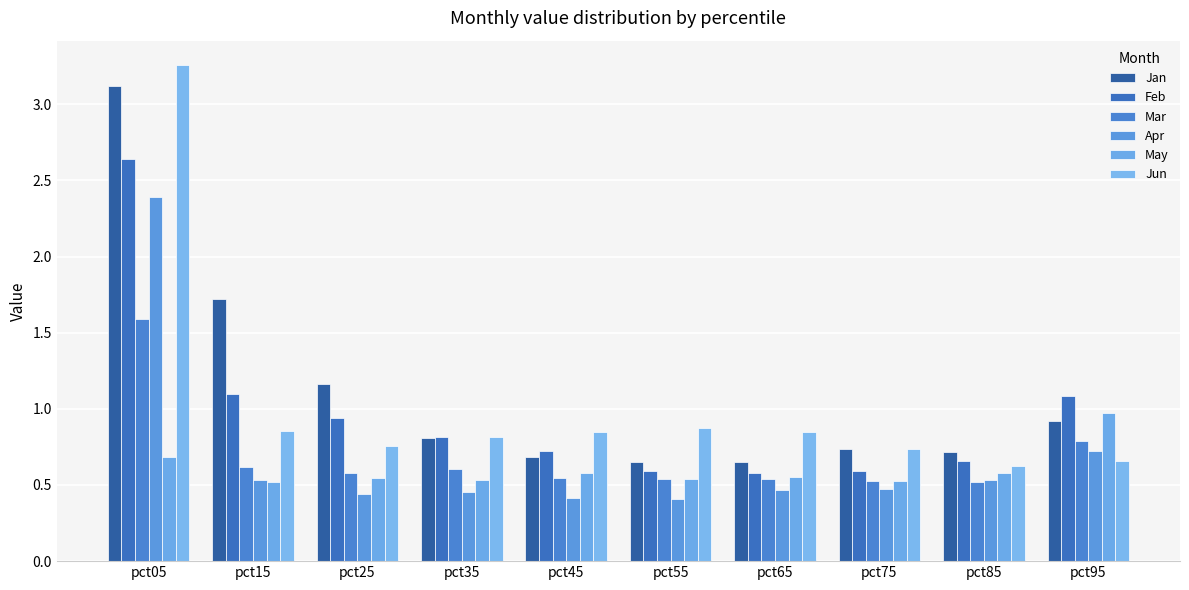

Which category has the lowest value in the Jan series?

pct55